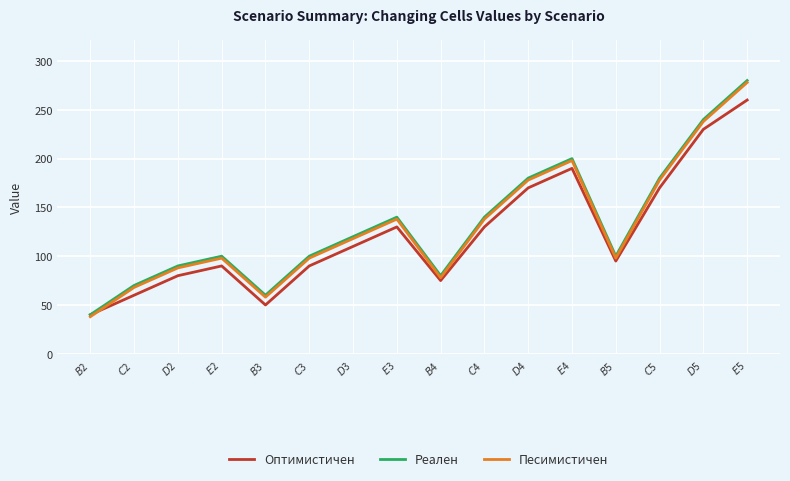

What is the highest value of the Оптимистичен series?

260